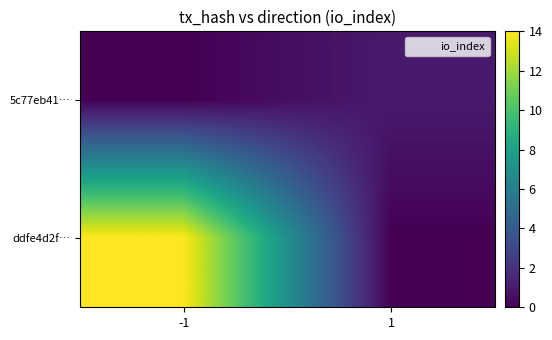

Between -1 and 1, which series saw the biggest shift?

ddfe4d2f…